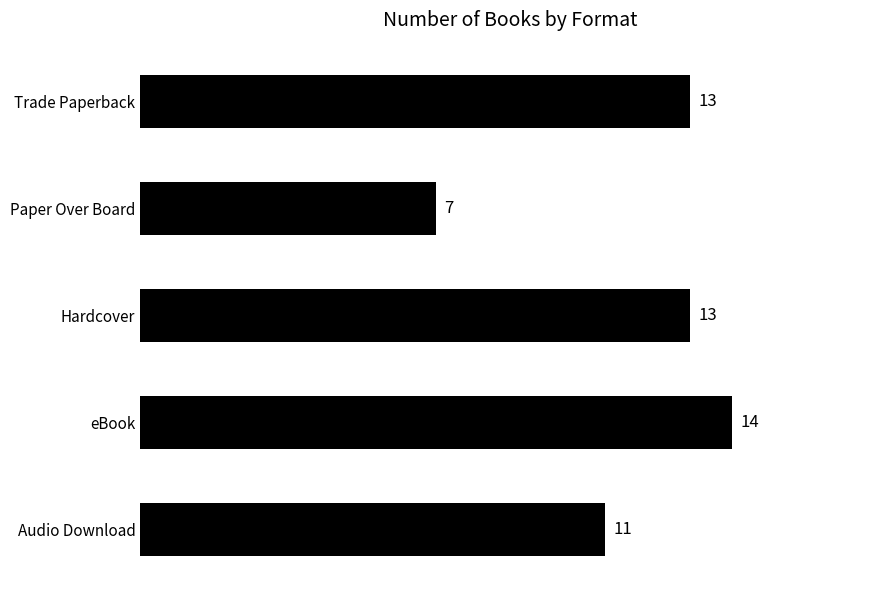

What is the difference between the maximum and minimum values?

7